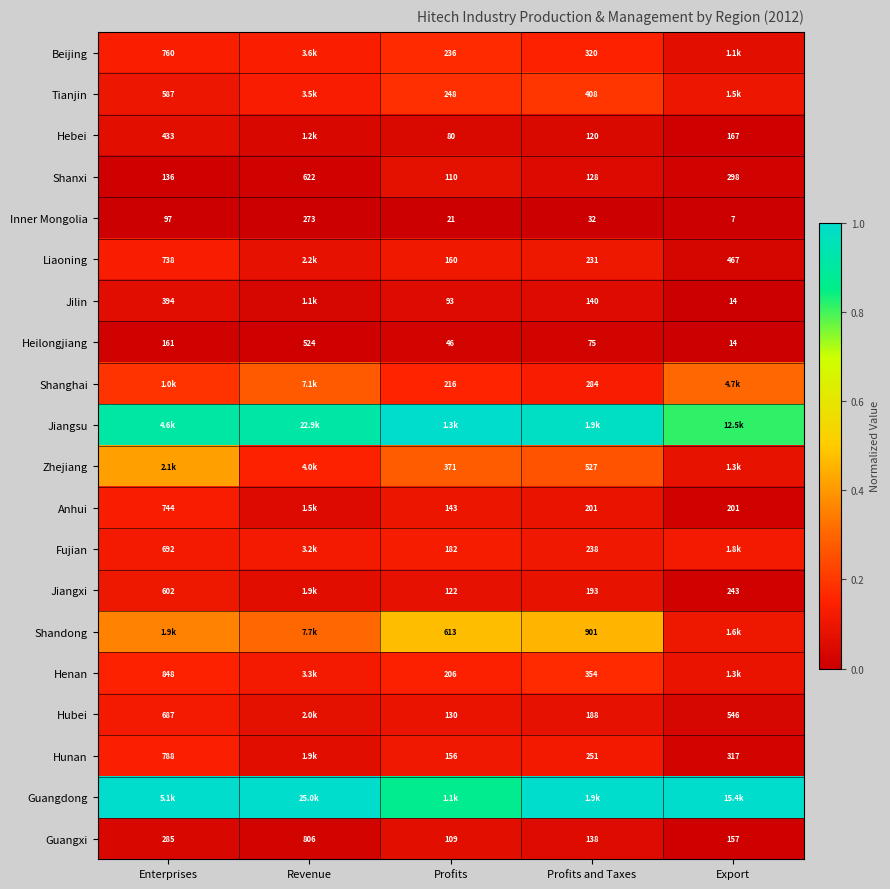

At which label does Inner Mongolia first exceed 32?

Enterprises